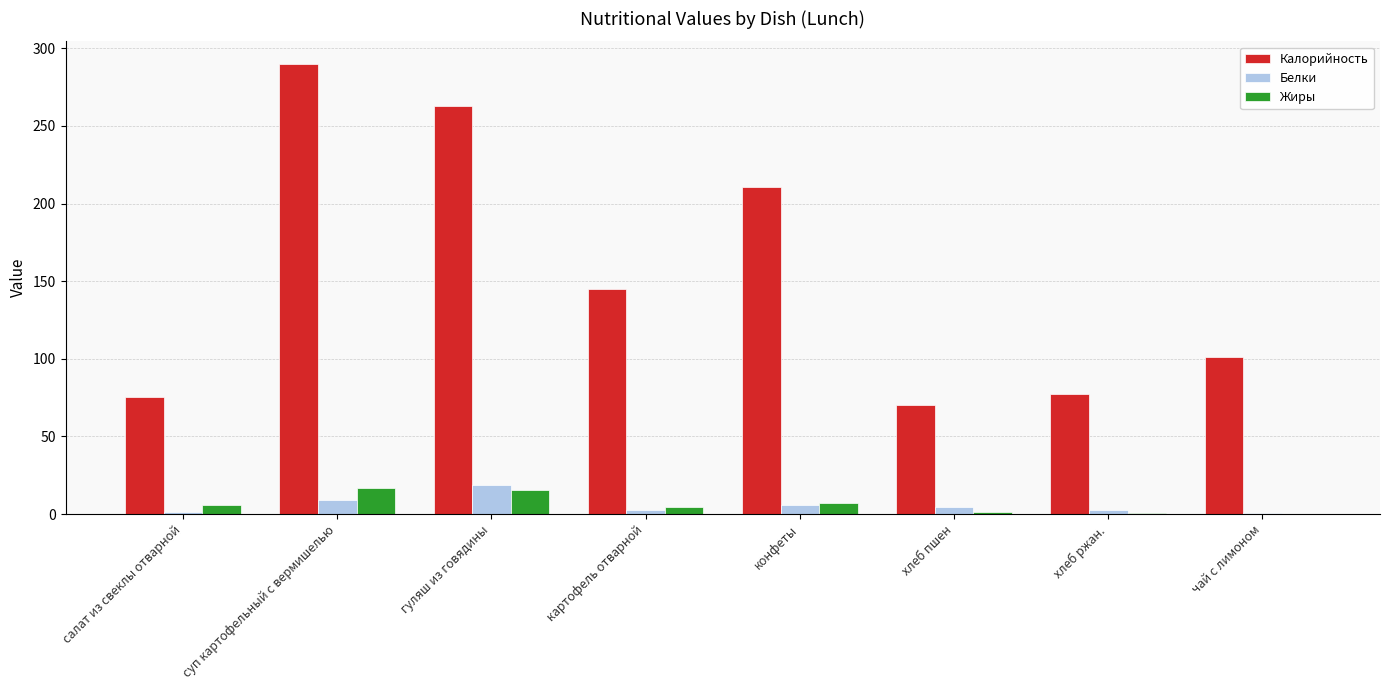

Does the chart contain stacked bars?

No